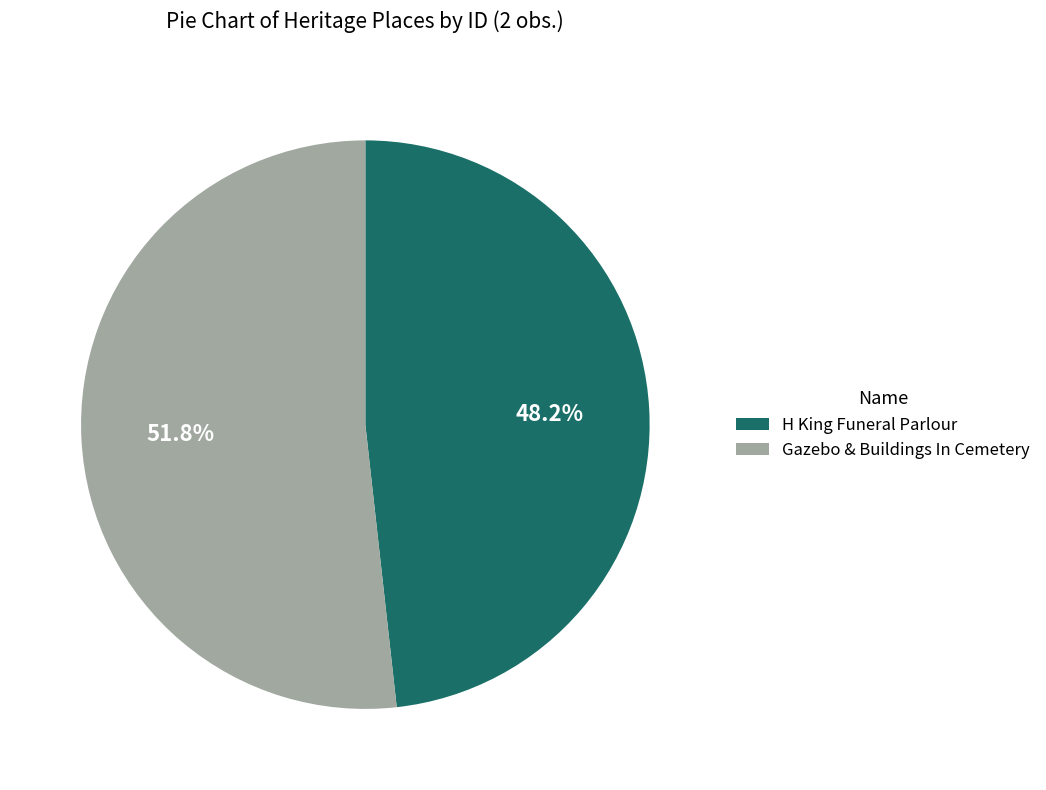

How many slices are in this pie chart?

2